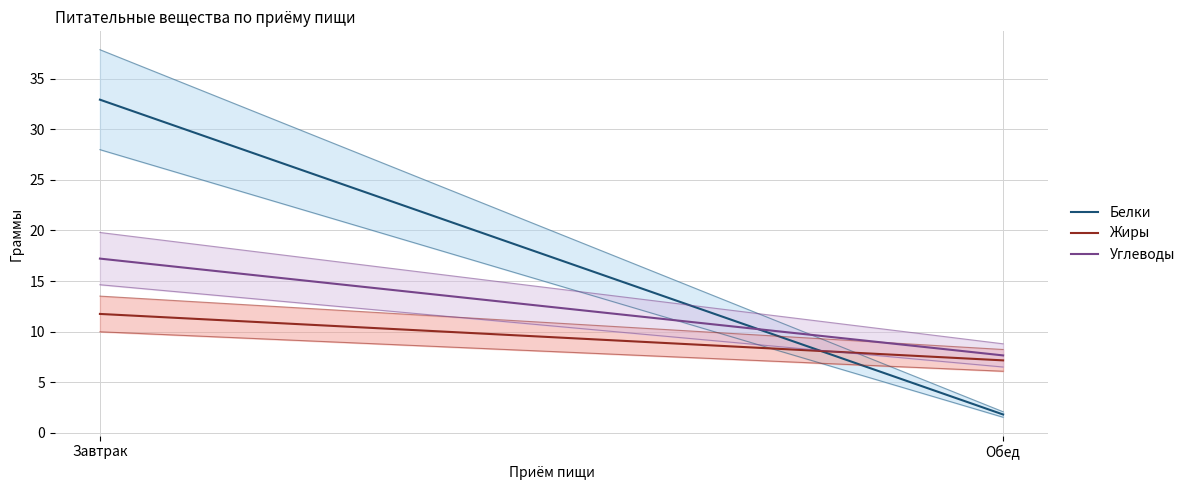

Does the chart display data point markers on the line(s)?

No